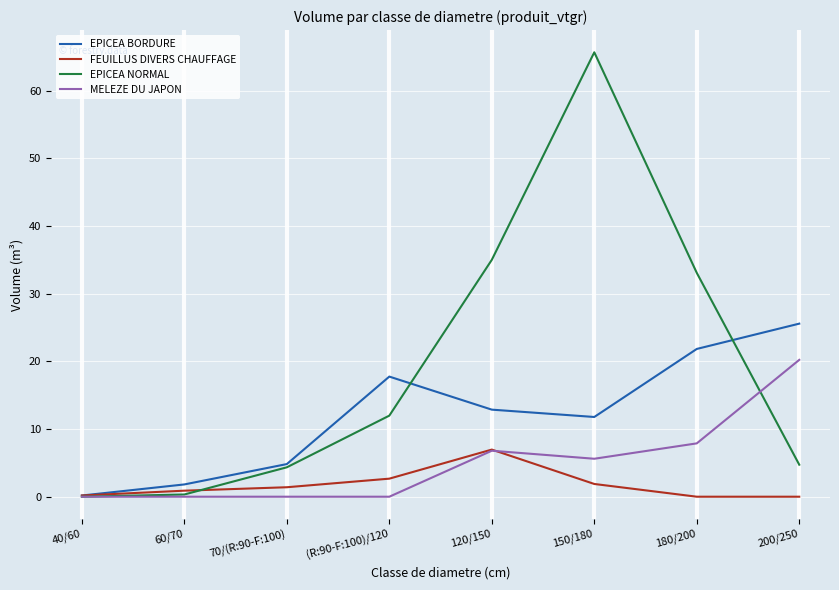

True or false: FEUILLUS DIVERS CHAUFFAGE and MELEZE DU JAPON cross at least once.

True